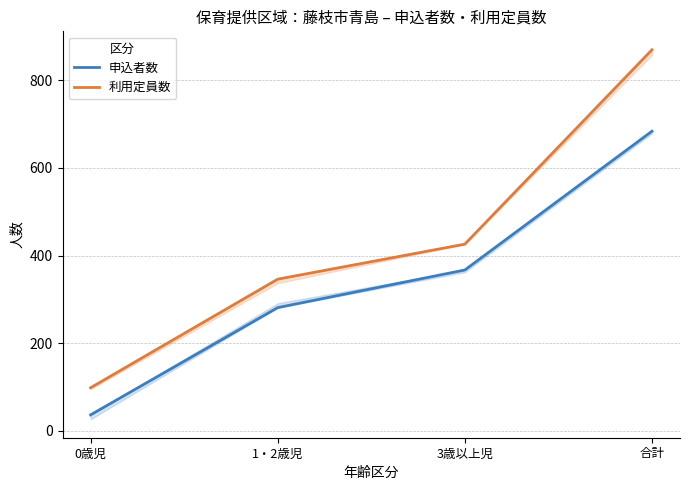

Rank the categories by 申込者数 value from lowest to highest.

0歳児, 1・2歳児, 3歳以上児, 合計